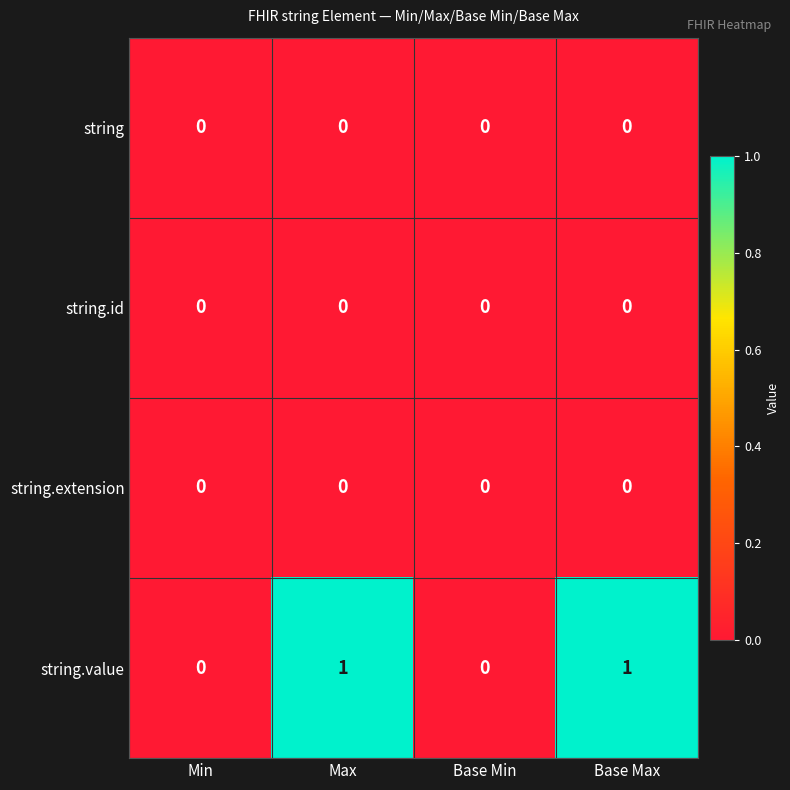

Which series has the largest total across all categories?

string.value